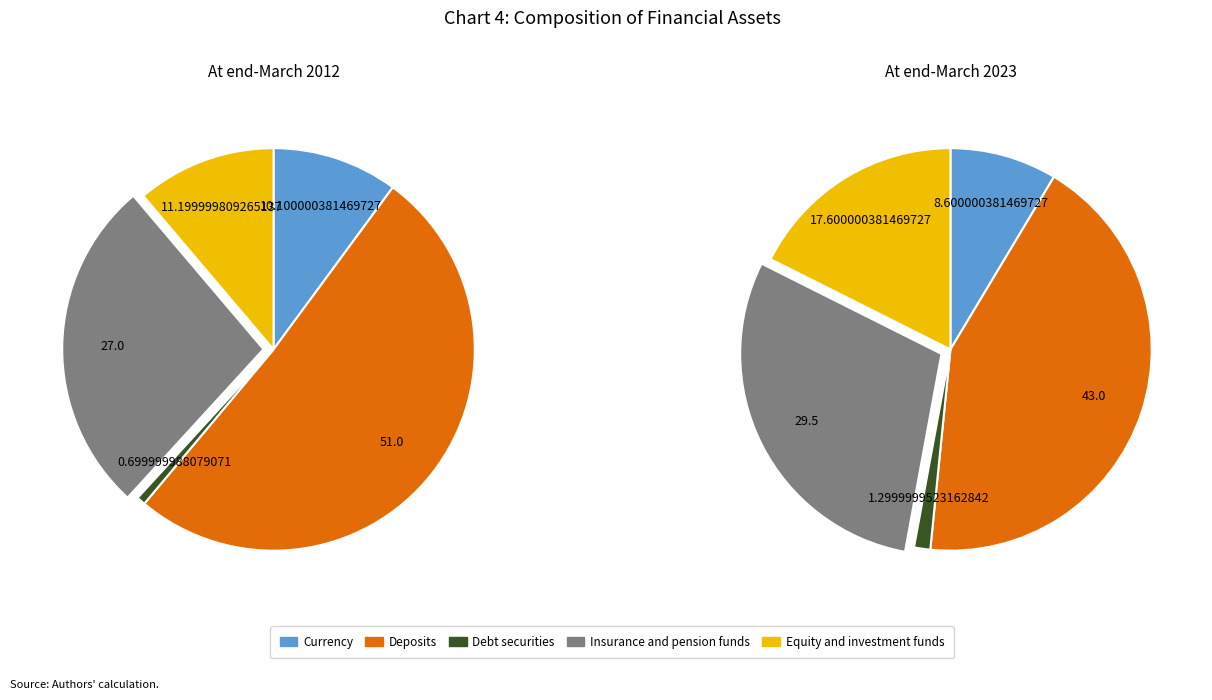

To the nearest percent, what is the average slice percentage?

20%